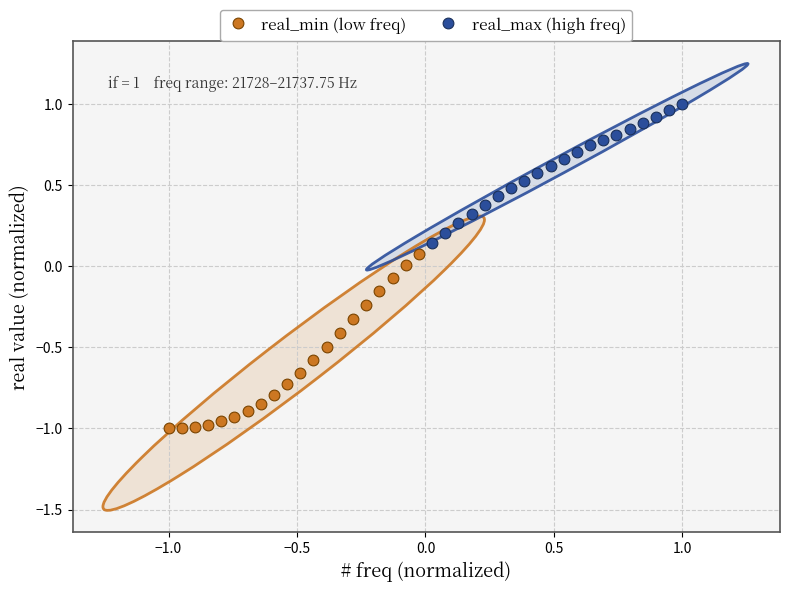

Which series has the widest spread of Y values?

real_min (low freq)